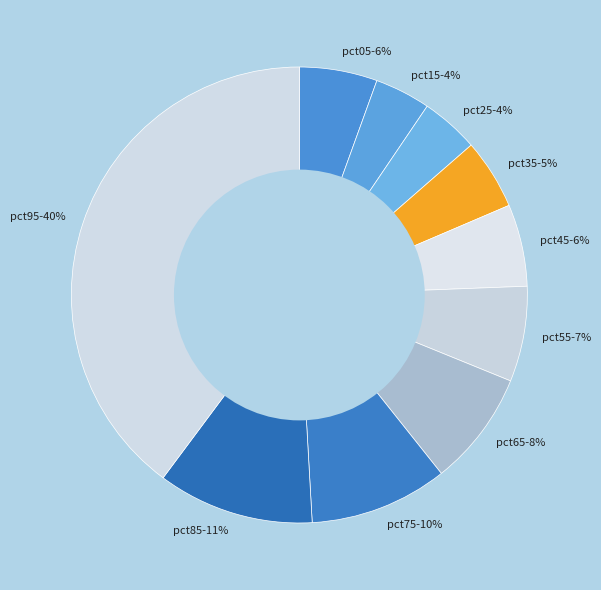

What percentage is the pct45-6% slice, to the nearest percent?

6%